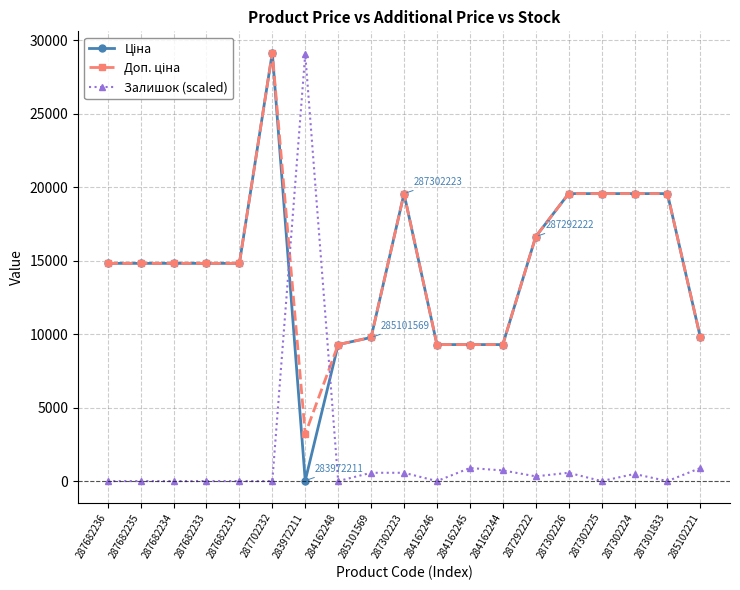

At how many categories does at least one series exceed 1369?

19